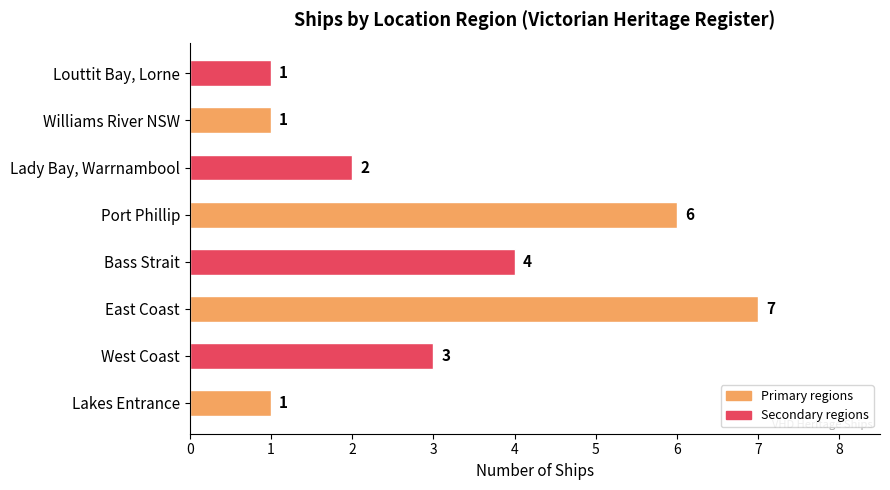

True or false: the data shows 7 at Bass Strait.

False